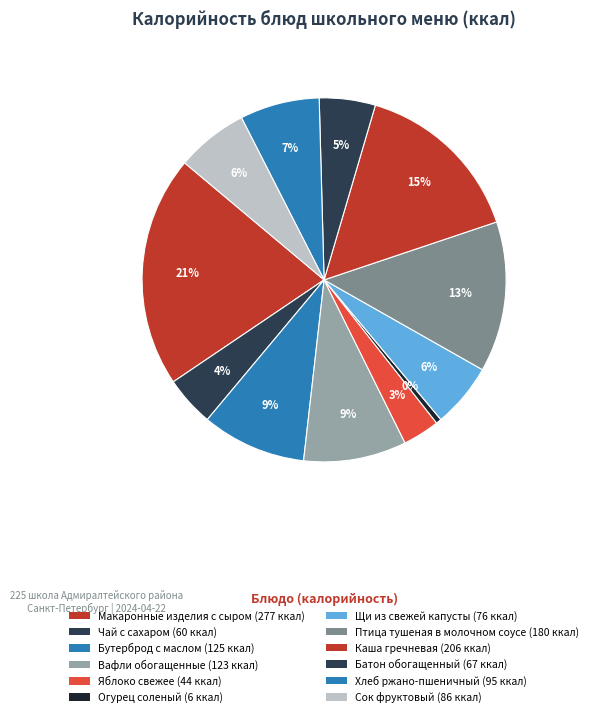

How many slices are in this pie chart?

12